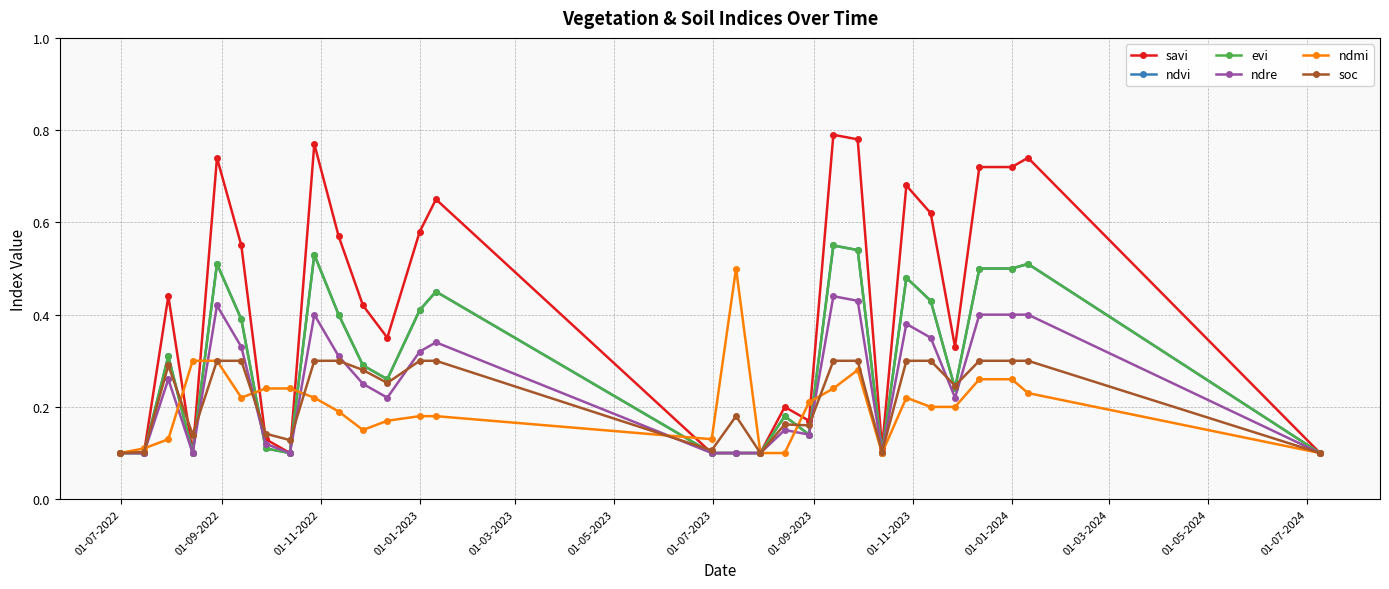

At how many categories does at least one series exceed 0?

29